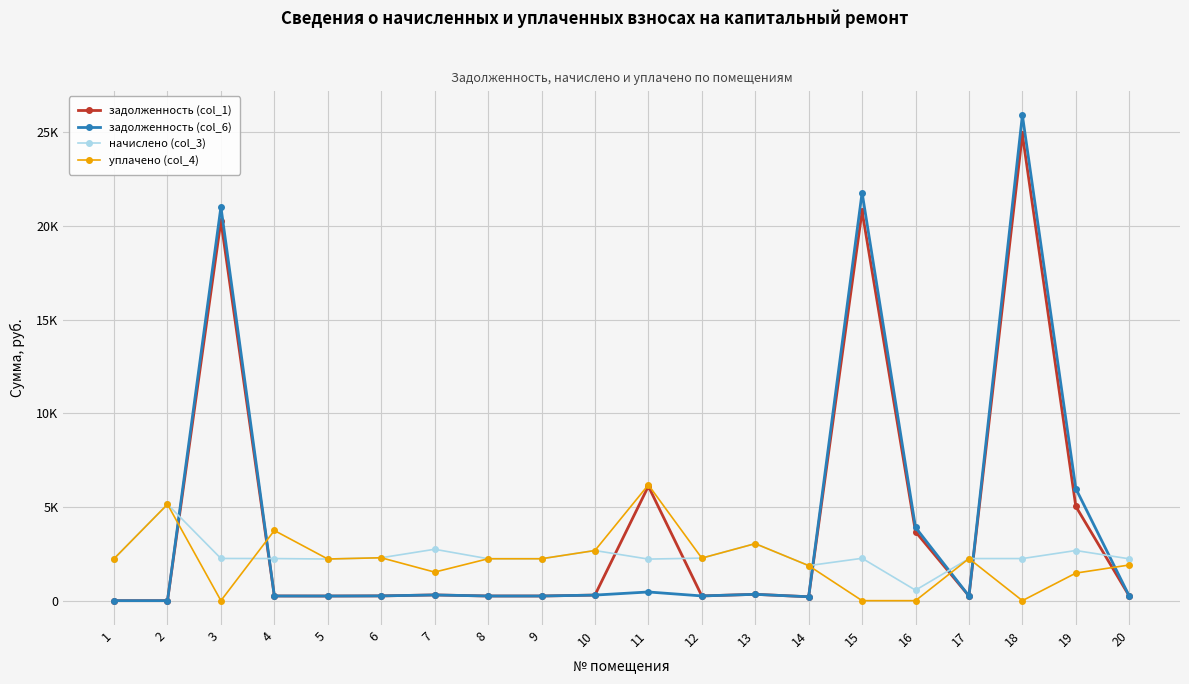

Rank the series by their maximum value, from highest to lowest.

задолженность (col_6), задолженность (col_1), уплачено (col_4), начислено (col_3)